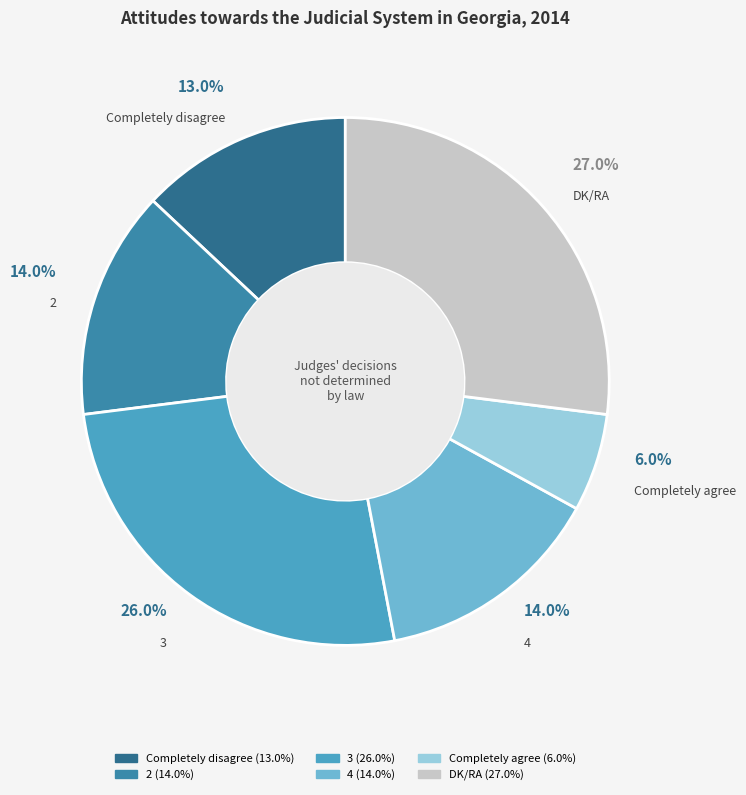

Which slice is the smallest?

Completely agree